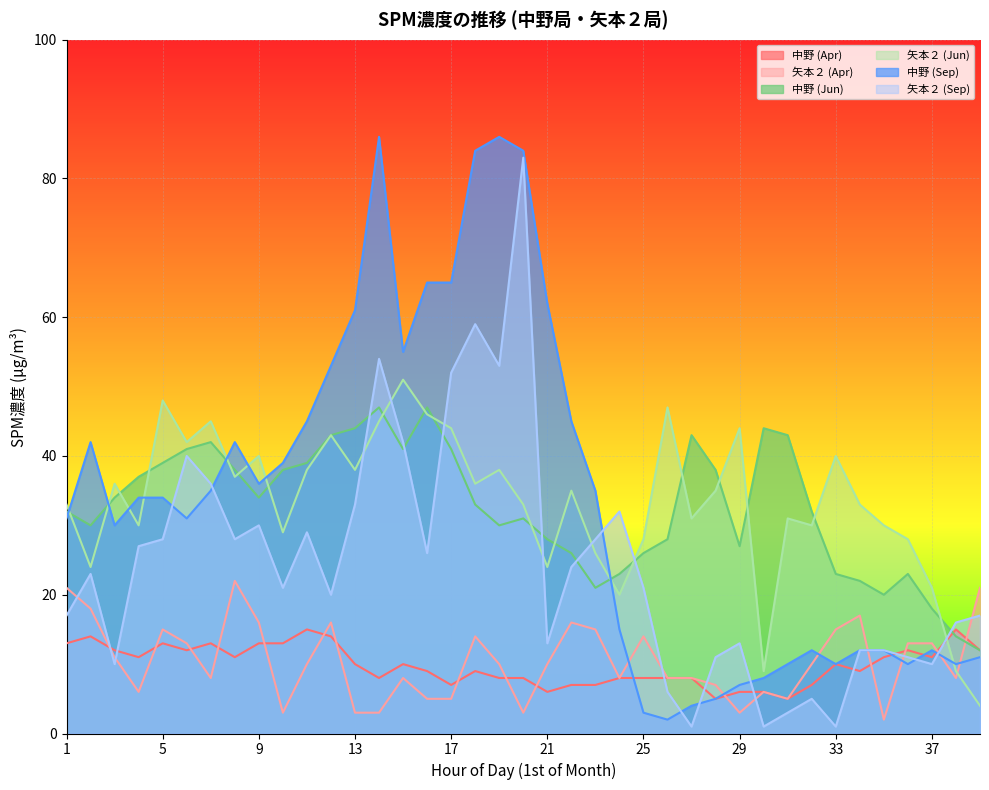

Which label corresponds to the largest value in the chart?

14